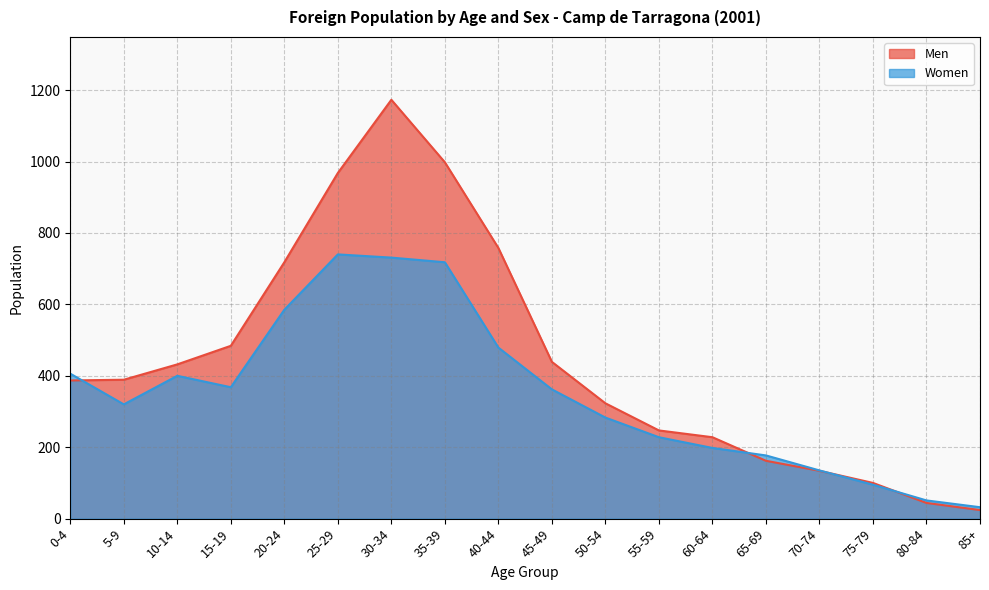

Reading left to right, what are all the values shown in this chart?

Men: 387	389	432	484	718	968	1173	998	758	439	323	247	228	162	134	100	44	24
Women: 406	320	400	368	585	740	731	718	479	362	283	228	198	177	135	95	51	32